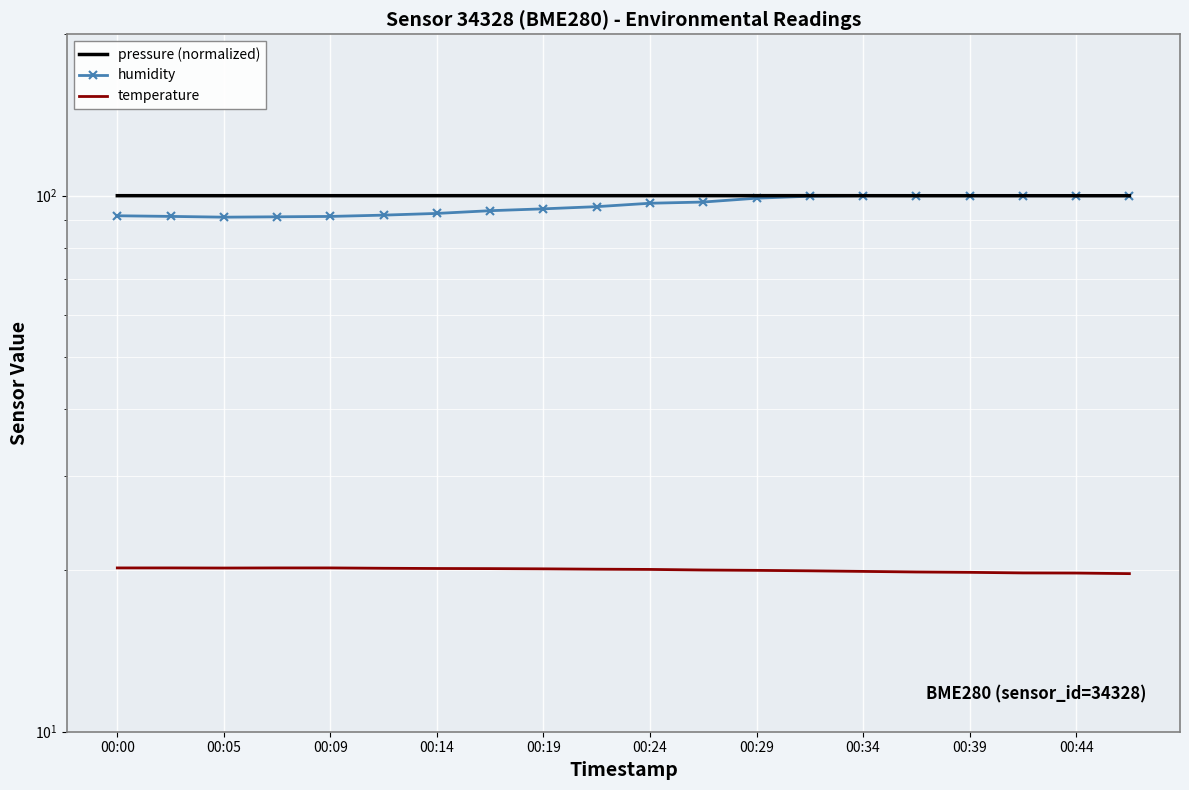

True or false: temperature has a value of 20.1 at 00:19.

True